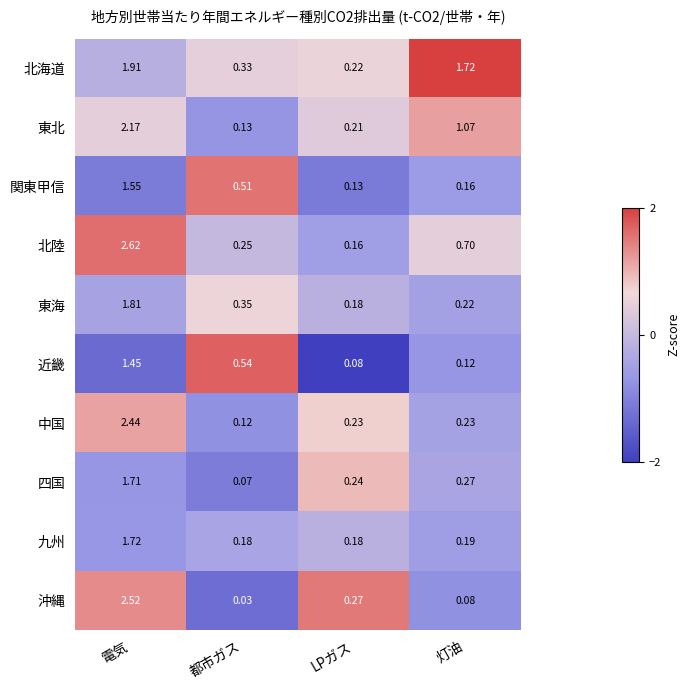

At which category is the sum across all series the highest?

電気